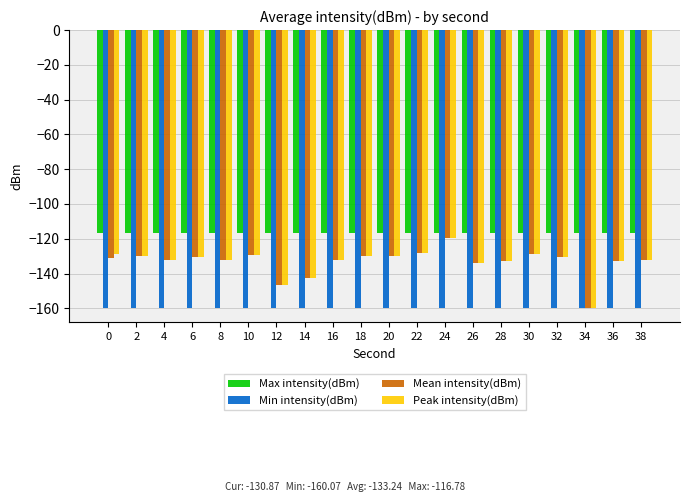

What is the approximate value of Peak intensity(dBm) at 10?

-129.1